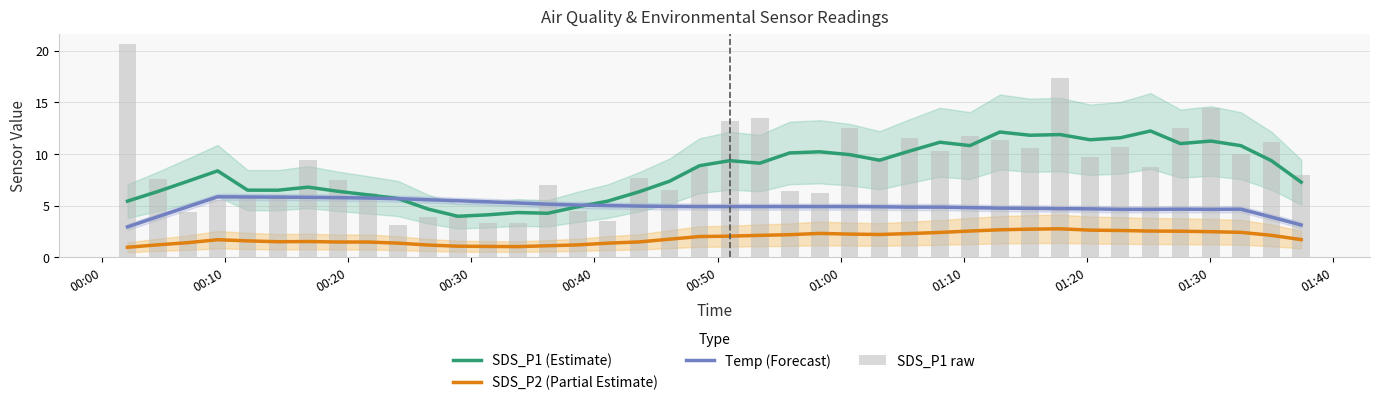

True or false: SDS_P1 (Estimate) and SDS_P2 (Partial Estimate) cross at least once.

False